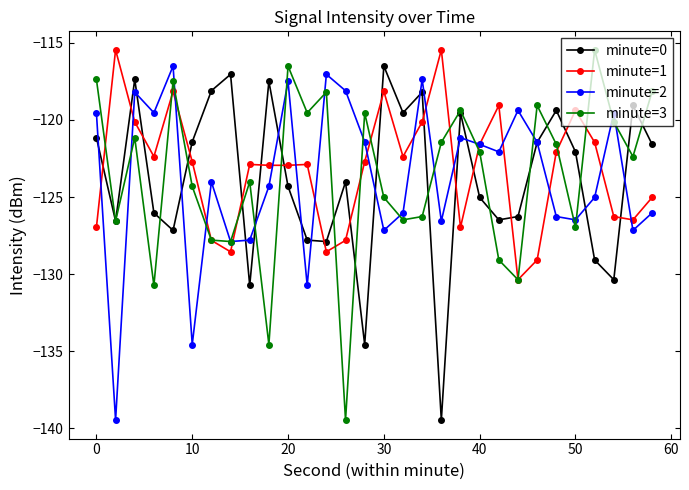

How many interior local peaks does the minute=0 series have?

9